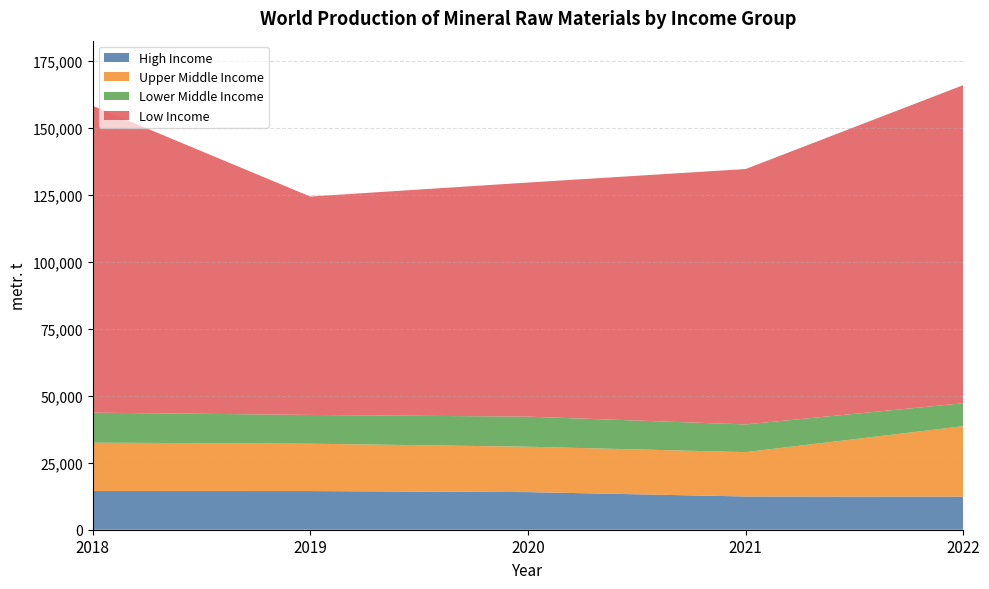

Reading left to right, transcribe all the data shown in this chart.

High Income: 14447	14437	14051	12419	12361
Upper Middle Income: 18070	17692	16947	16555	26300
Lower Middle Income: 11200	10735	11229	10349	8570
Low Income: 114600	81561	87424	95369	118799